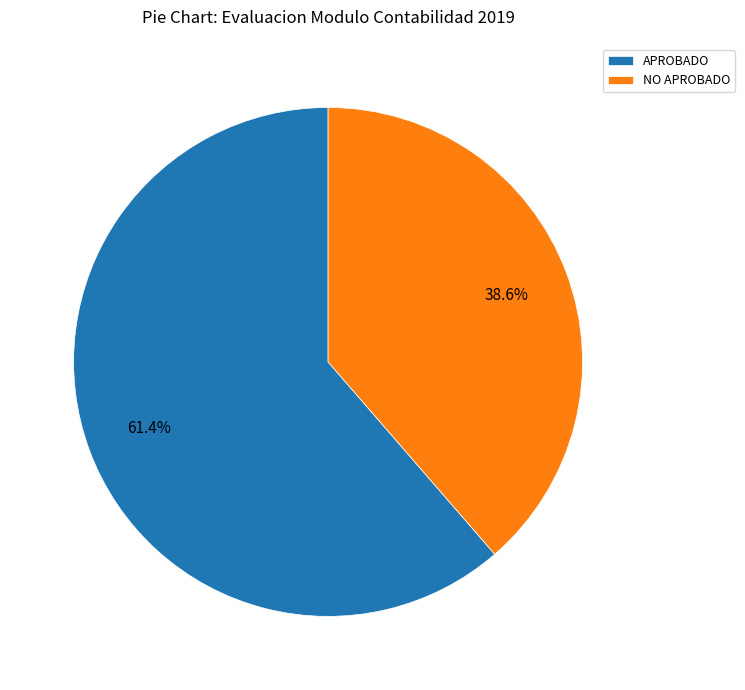

What is the total percentage of APROBADO and NO APROBADO?

100.0%